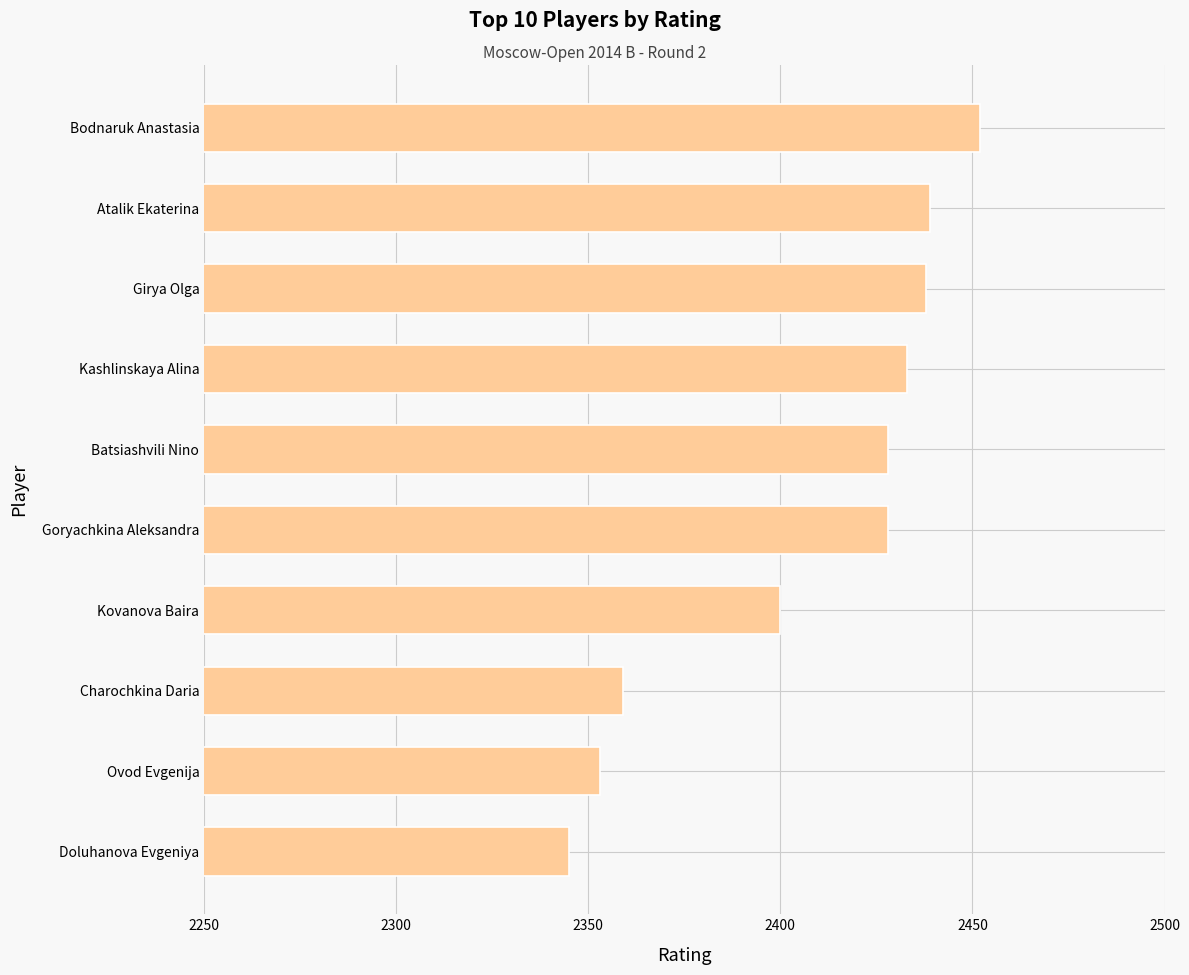

What is the difference between the maximum and second lowest values?

99